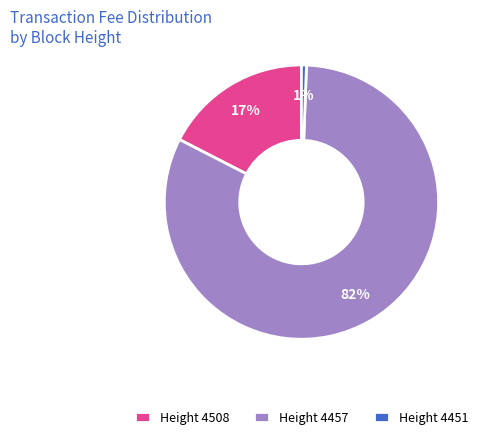

How many segments does this pie chart have?

3